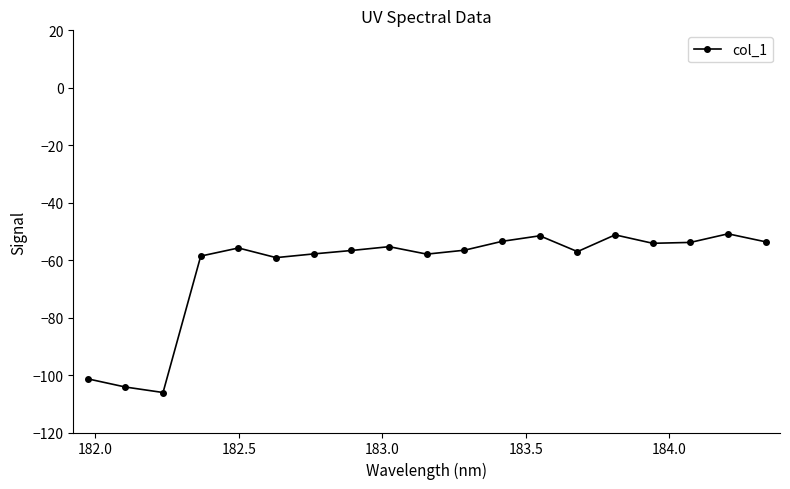

What is the average value?

-62.9